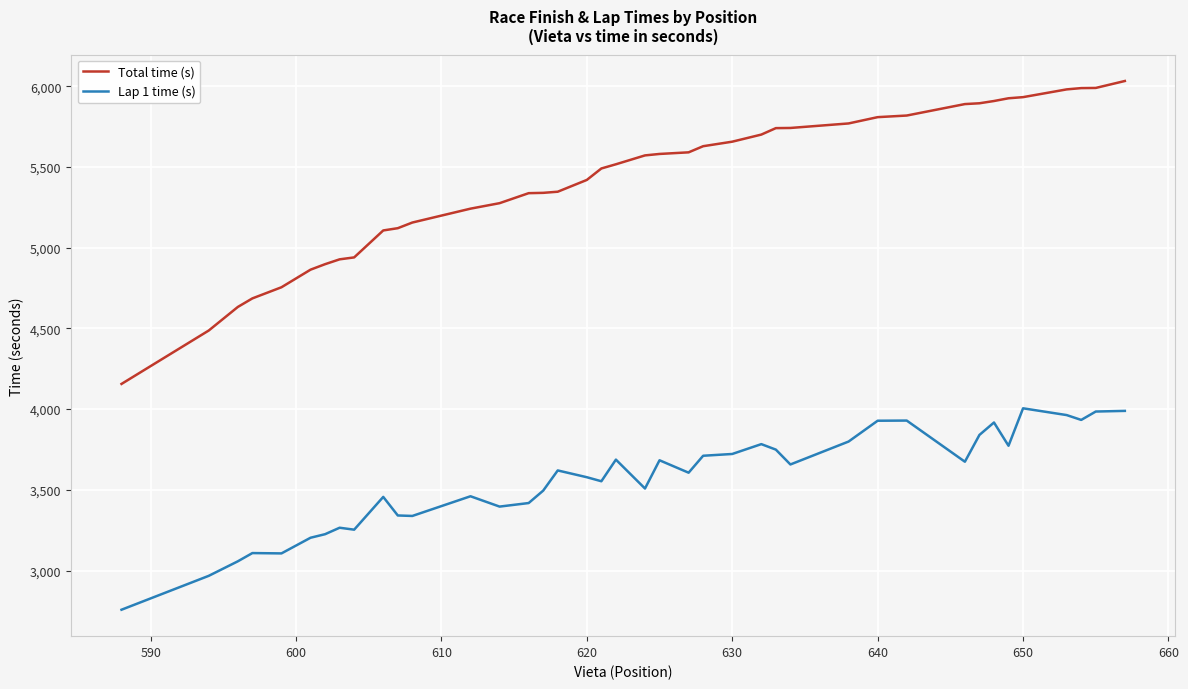

List the series in order of their overall mean, highest first.

Total time (s), Lap 1 time (s)